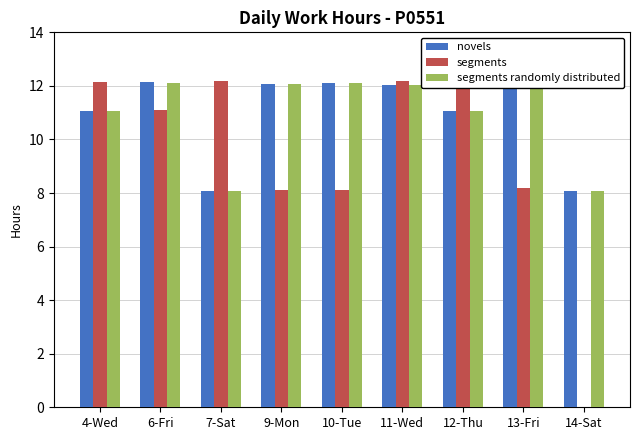

What is the sum of the segments randomly distributed values at 6-Fri and 14-Sat?

20.2